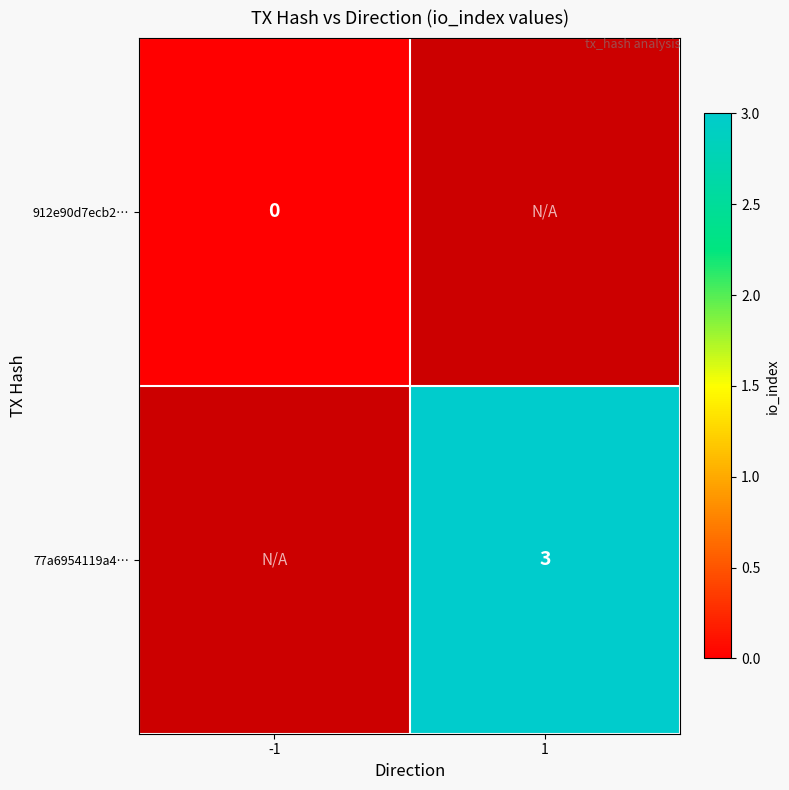

Is it true that 77a6954119a4… equals 4.9 at 1?

False